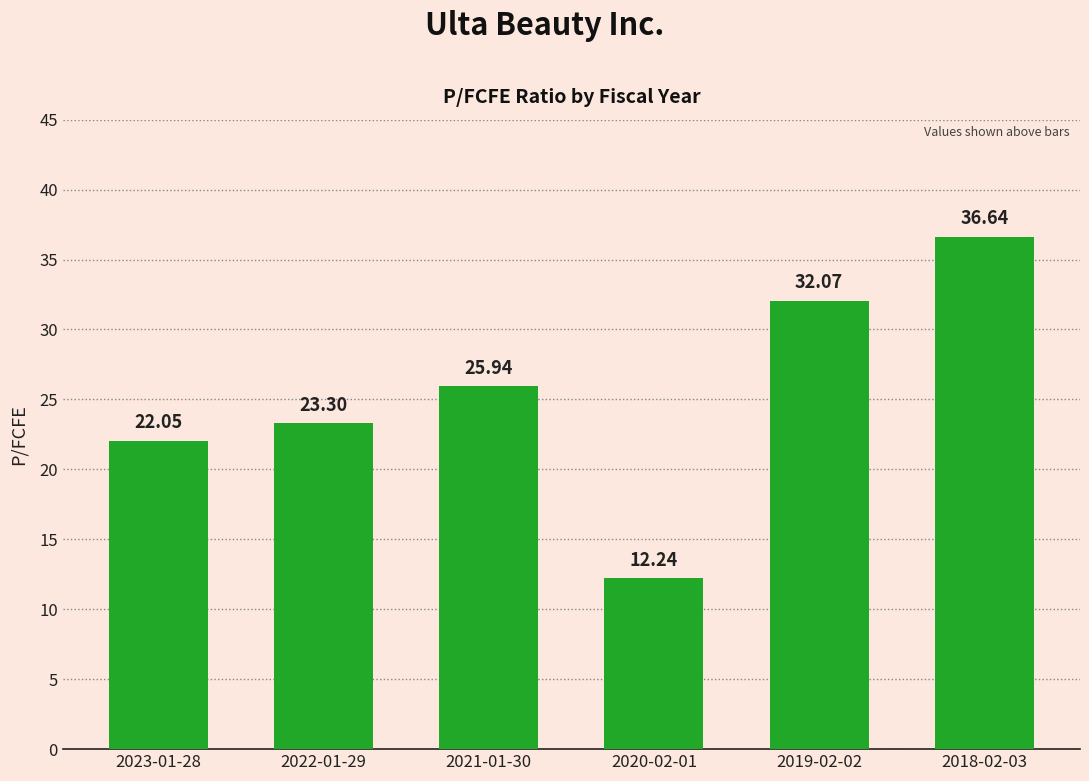

The value at 2021-01-30 is 25.9. True or false?

True